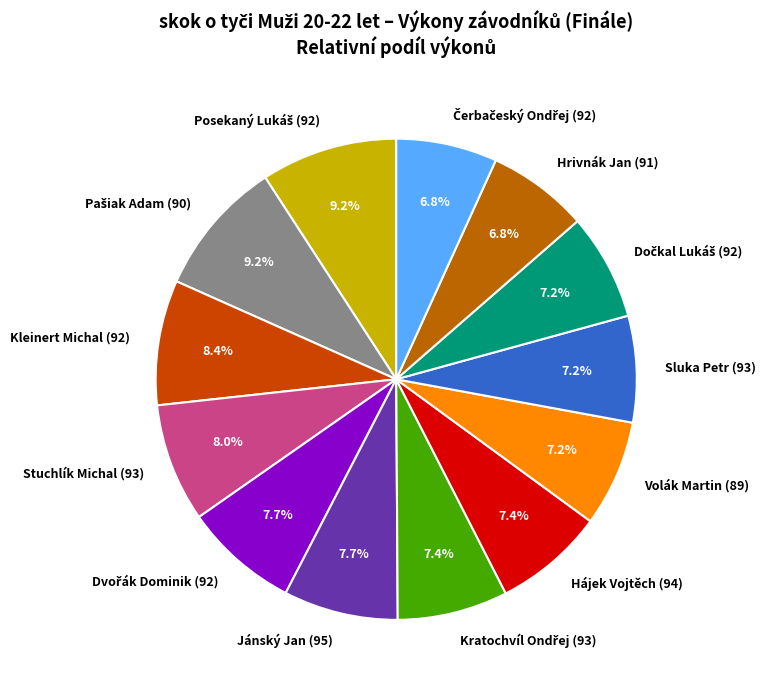

How many slices are in this pie chart?

13